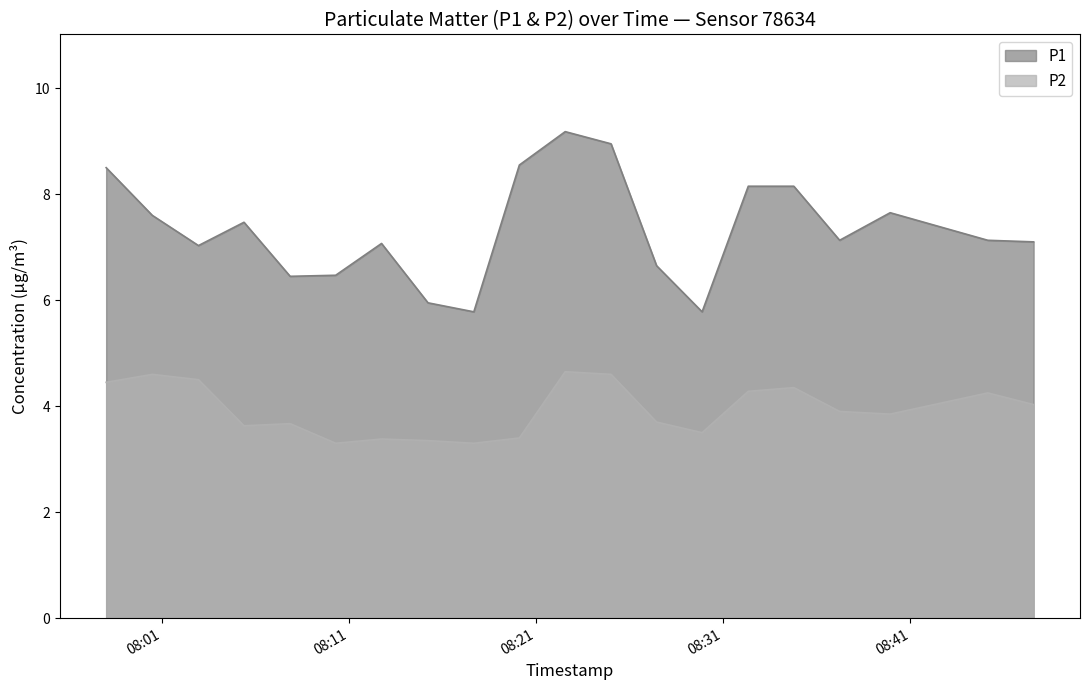

Reading left to right, list all the values displayed in this chart.

P1: 2023-04-23T07:58:01=8.5	2023-04-23T08:00:29=7.6	2023-04-23T08:02:57=7.0	2023-04-23T08:05:23=7.5	2023-04-23T08:07:51=6.5	2023-04-23T08:10:17=6.5	2023-04-23T08:12:44=7.1	2023-04-23T08:15:13=6.0	2023-04-23T08:17:40=5.8	2023-04-23T08:20:06=8.6	2023-04-23T08:22:33=9.2	2023-04-23T08:25:00=8.9	2023-04-23T08:27:26=6.7	2023-04-23T08:29:52=5.8	2023-04-23T08:32:20=8.2	2023-04-23T08:34:46=8.2	2023-04-23T08:37:13=7.1	2023-04-23T08:39:55=7.7	2023-04-23T08:45:08=7.1	2023-04-23T08:47:35=7.1
P2: 2023-04-23T07:58:01=4.5	2023-04-23T08:00:29=4.6	2023-04-23T08:02:57=4.5	2023-04-23T08:05:23=3.6	2023-04-23T08:07:51=3.7	2023-04-23T08:10:17=3.3	2023-04-23T08:12:44=3.4	2023-04-23T08:15:13=3.4	2023-04-23T08:17:40=3.3	2023-04-23T08:20:06=3.4	2023-04-23T08:22:33=4.7	2023-04-23T08:25:00=4.6	2023-04-23T08:27:26=3.7	2023-04-23T08:29:52=3.5	2023-04-23T08:32:20=4.3	2023-04-23T08:34:46=4.3	2023-04-23T08:37:13=3.9	2023-04-23T08:39:55=3.9	2023-04-23T08:45:08=4.2	2023-04-23T08:47:35=4.0